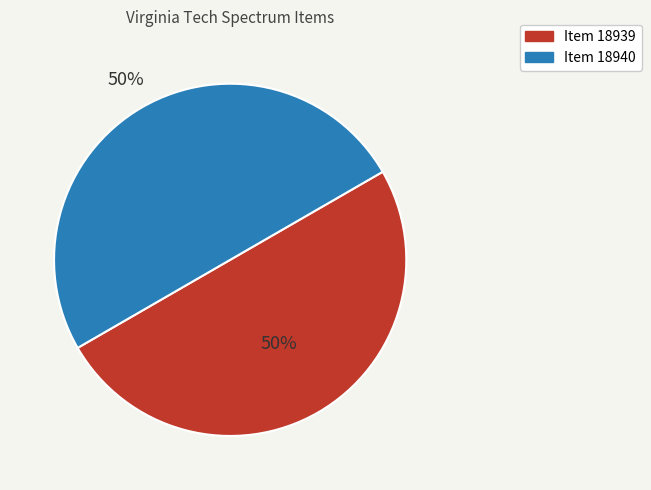

What percentage is the Item 18940 slice, to the nearest percent?

50%